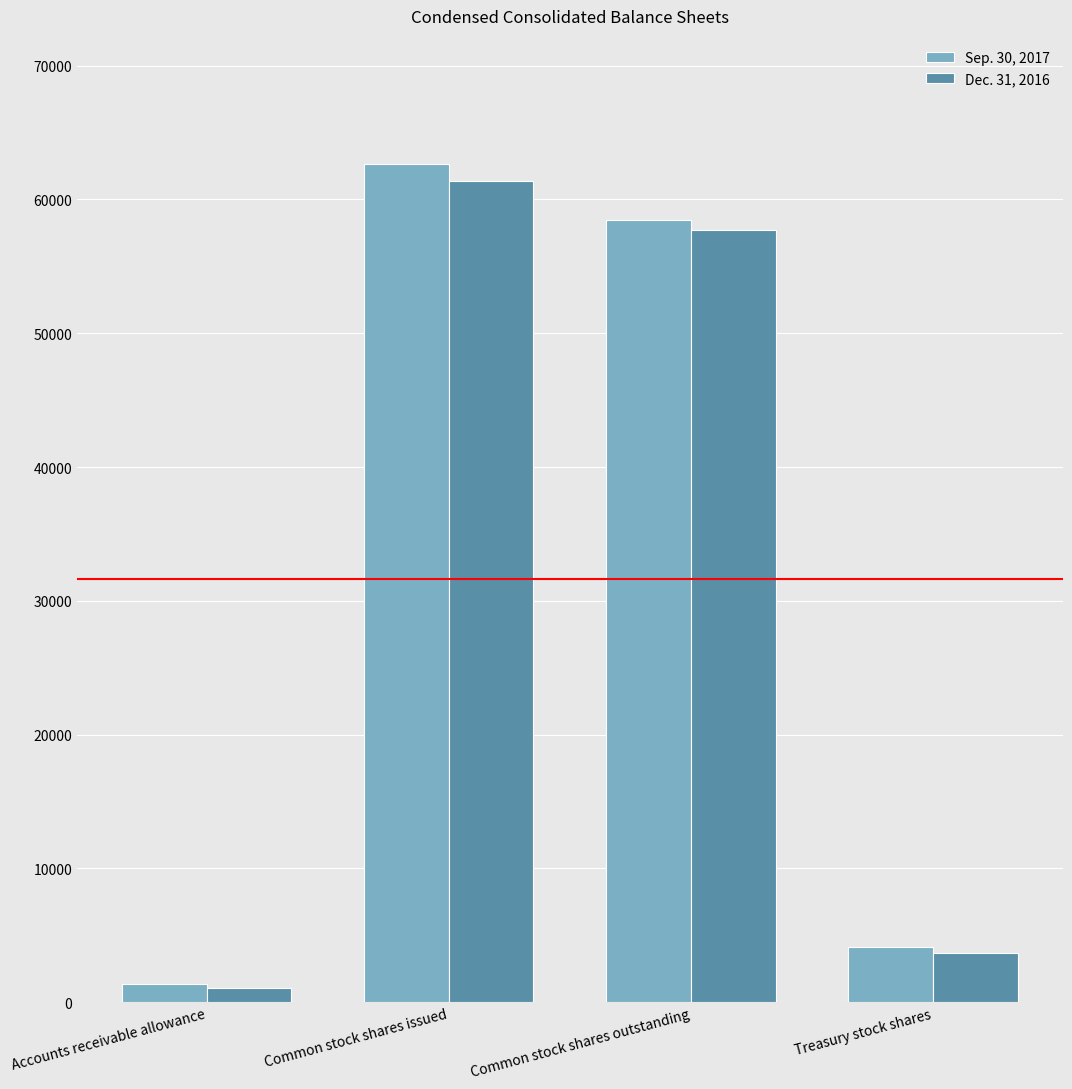

List the labels in order of Sep. 30, 2017 value, largest first.

Common stock shares issued, Common stock shares outstanding, Treasury stock shares, Accounts receivable allowance